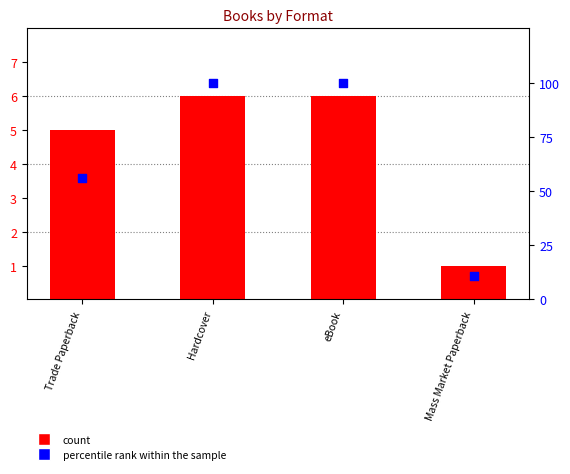

Which series reaches the maximum Y coordinate?

percentile rank within the sample